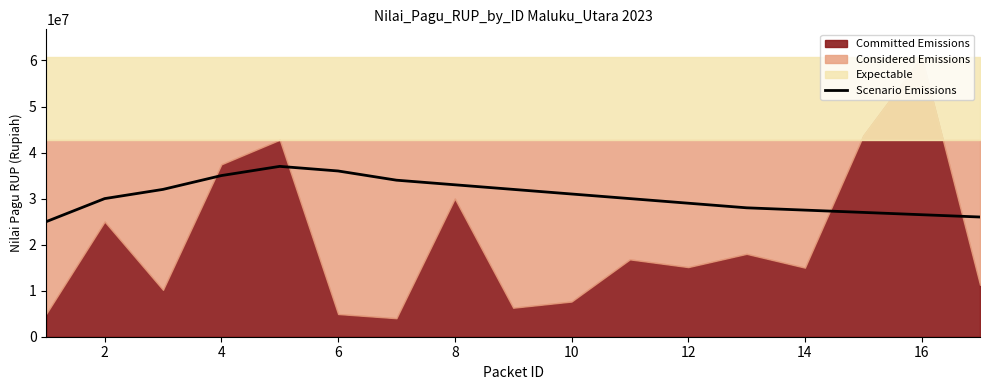

True or false: the data has more than 2 interior local peaks.

False